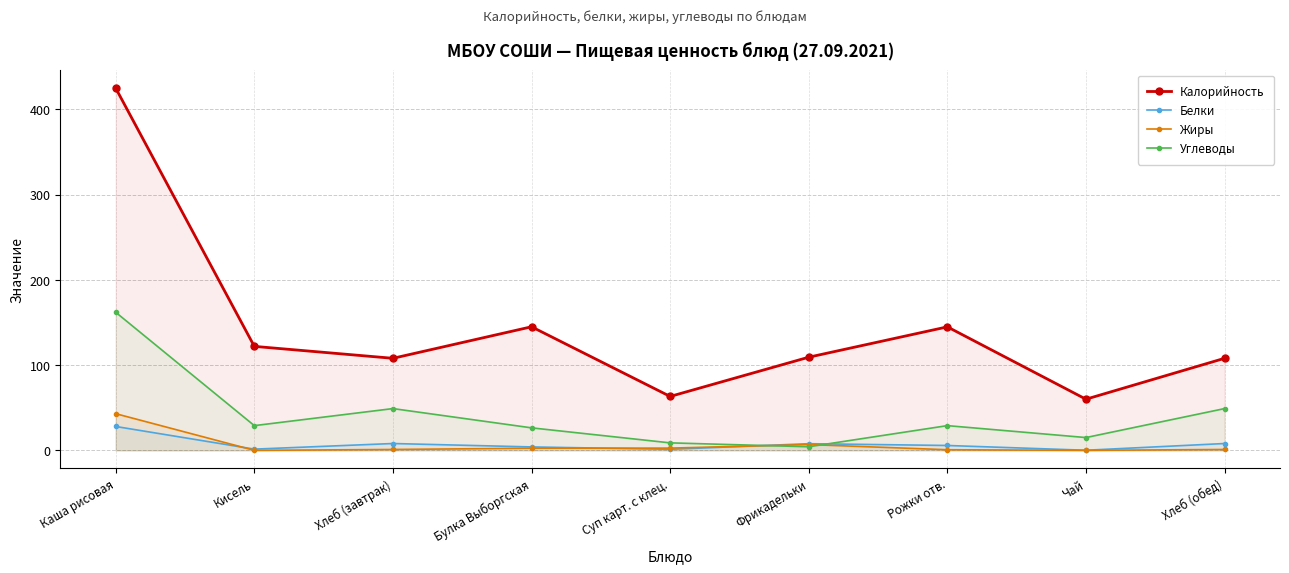

In Жиры, how many points are higher than both neighbors (excluding endpoints)?

1